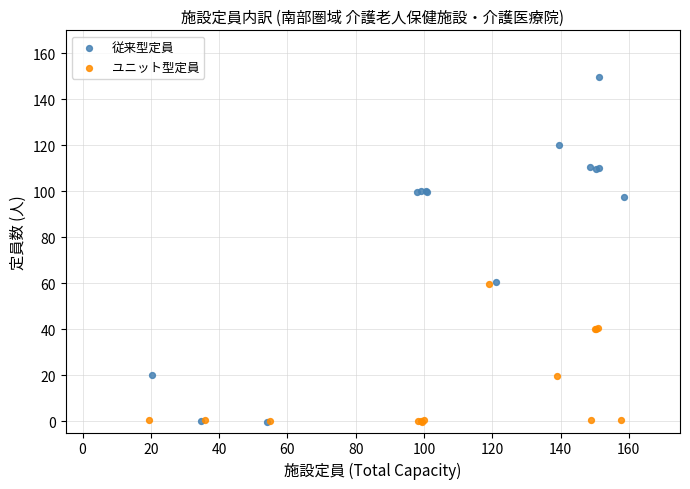

Which series contains the highest Y value?

従来型定員